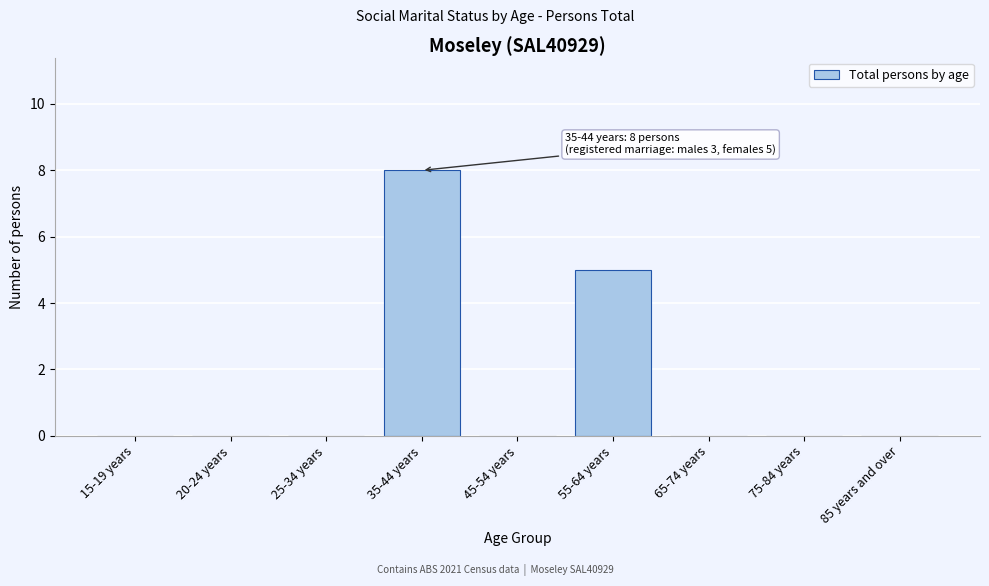

Reading left to right, extract all data points from this chart.

15-19 years=0	20-24 years=0	25-34 years=0	35-44 years=8	45-54 years=0	55-64 years=5	65-74 years=0	75-84 years=0	85 years and over=0